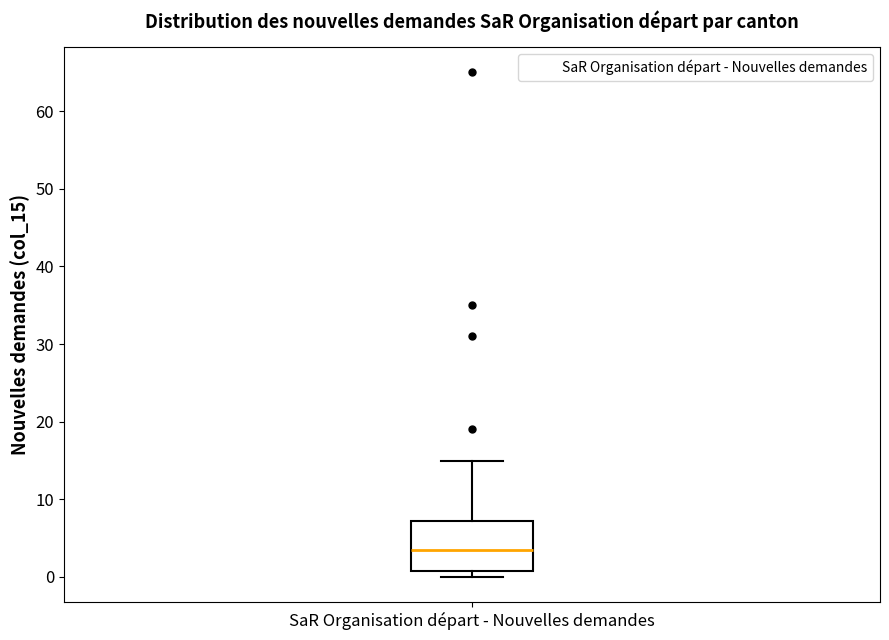

Transcribe this box plot: give where the median line is, the range the box spans, and where the two whiskers end, as read against the y-axis. The values are not printed on the chart, so give them approximately, as read against the axis.

median 4, box 1 to 7, whiskers 0 to 15